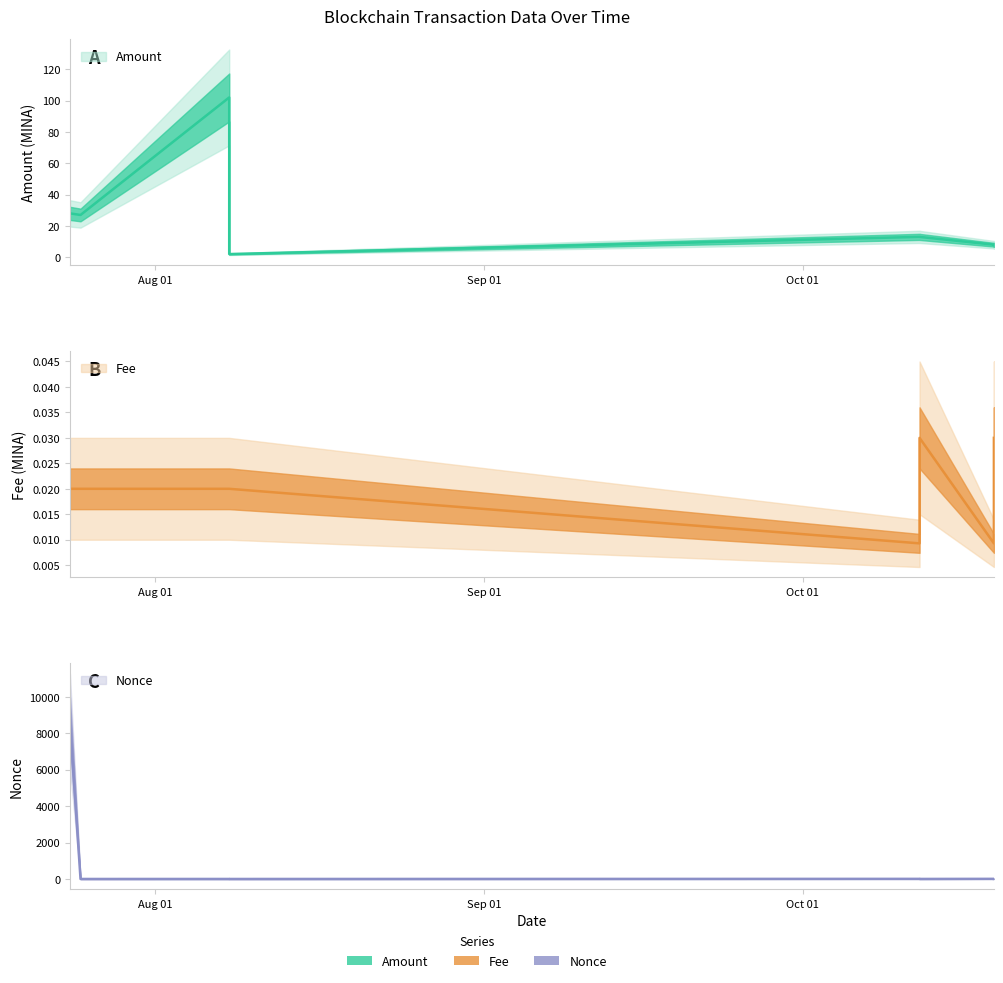

True or false: Fee and Nonce cross at least once.

True